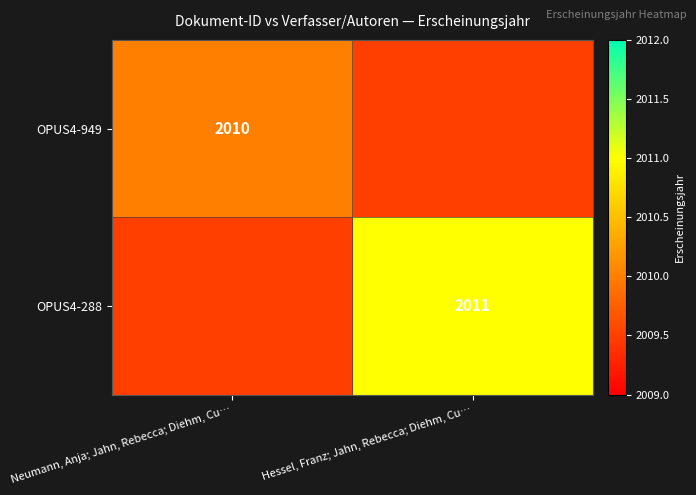

The value of OPUS4-949 at Neumann, Anja; Jahn, Rebecca; Diehm, Cu… is 2010.0. True or false?

True